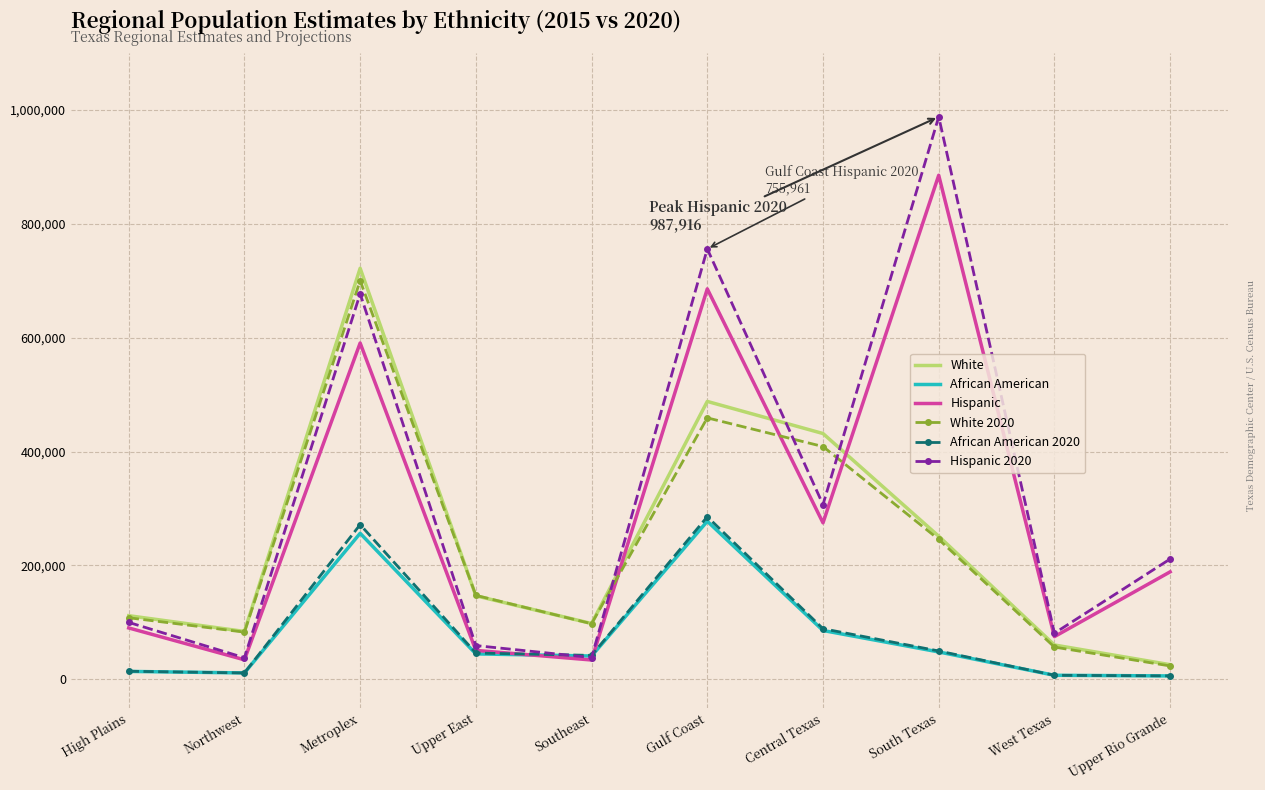

Which series changed the most between Southeast and Central Texas?

White